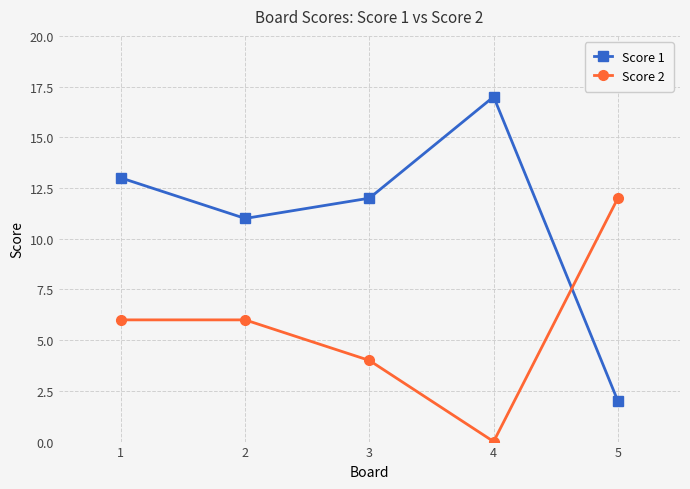

Is the value of Score 1 at 1 greater than the value of Score 2 at 3?

Yes